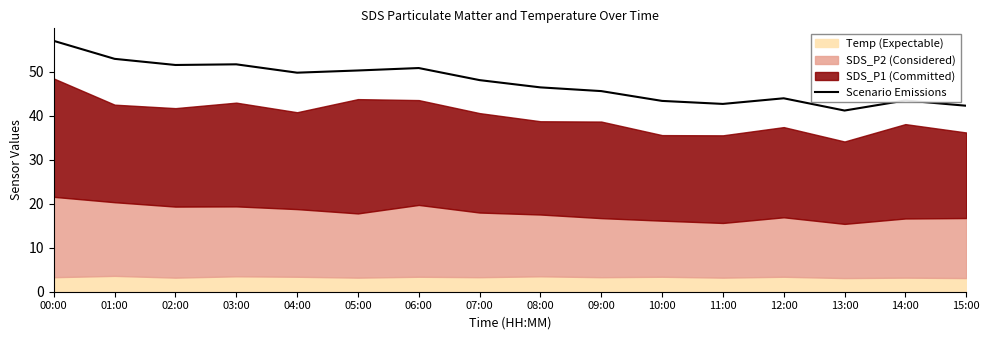

Where is the data nearest to the value 49?

04:00